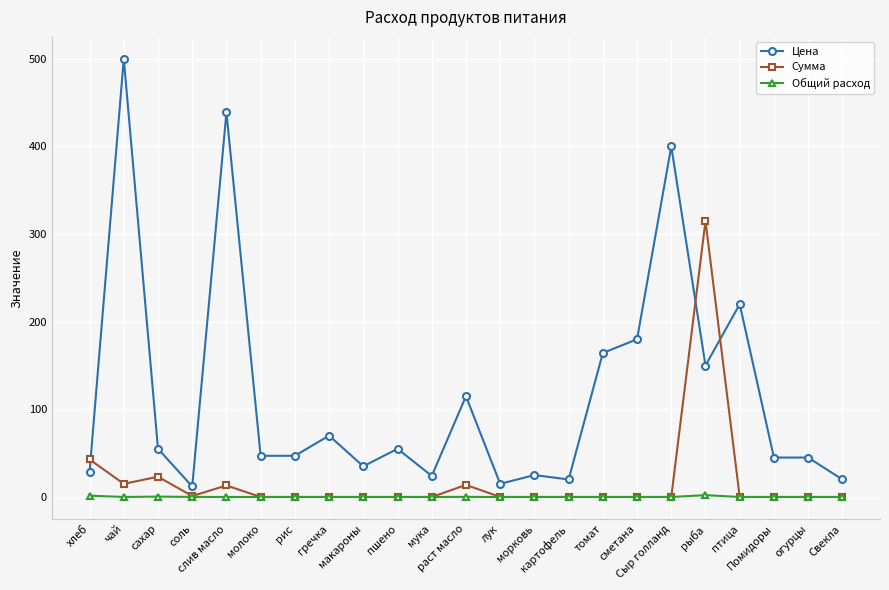

Which series has the largest total across all categories?

Цена